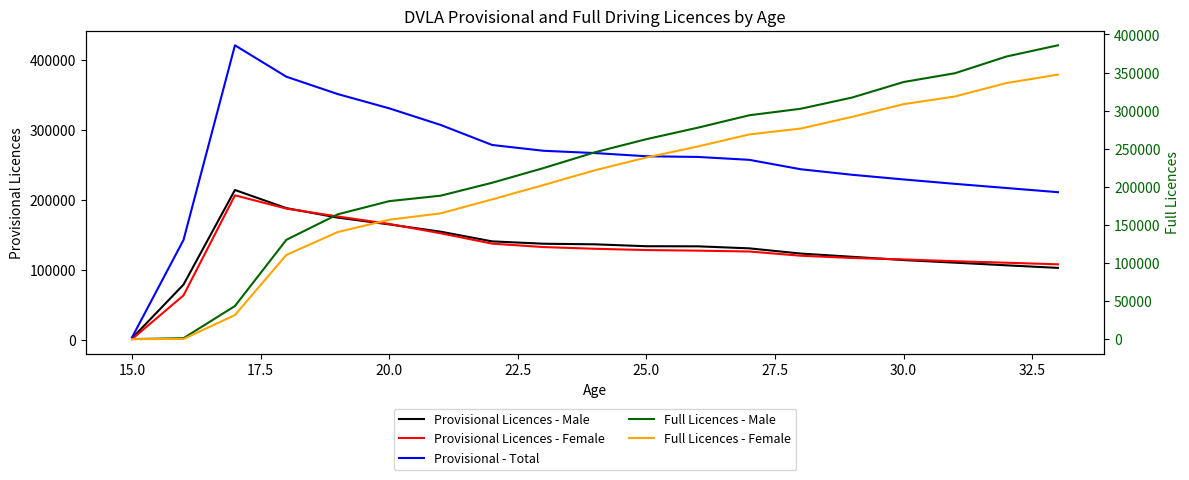

How many data points does each series have?

19